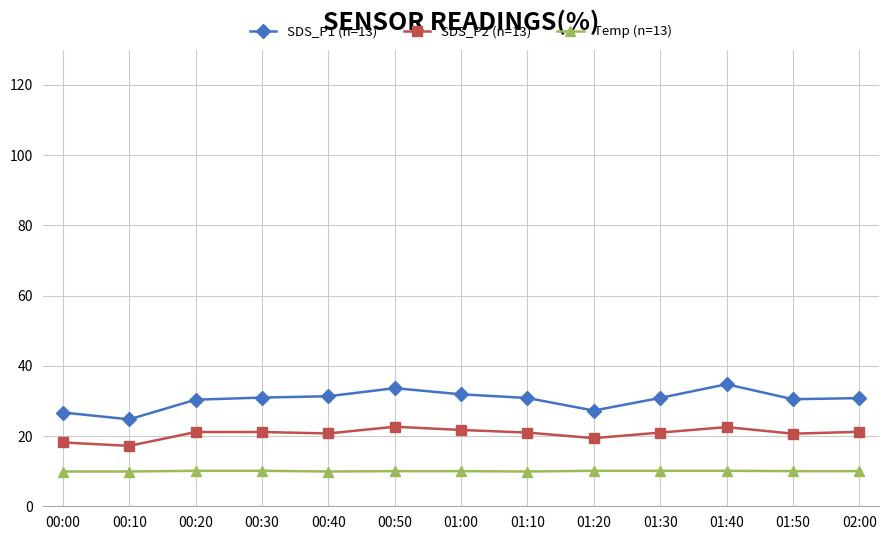

At which label does SDS_P1 (n=13) reach its peak?

01:40